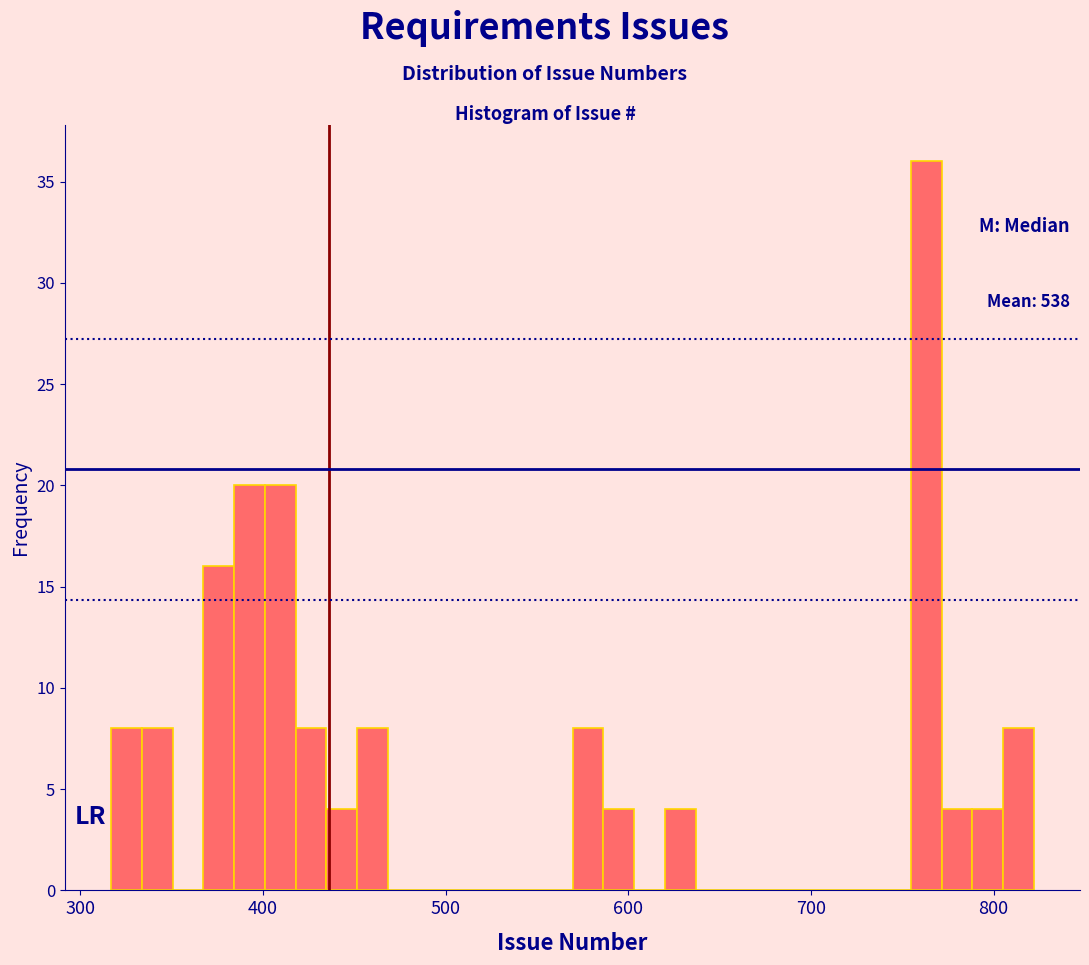

Read against the x-axis, roughly where is the centre of the tallest bar?

760